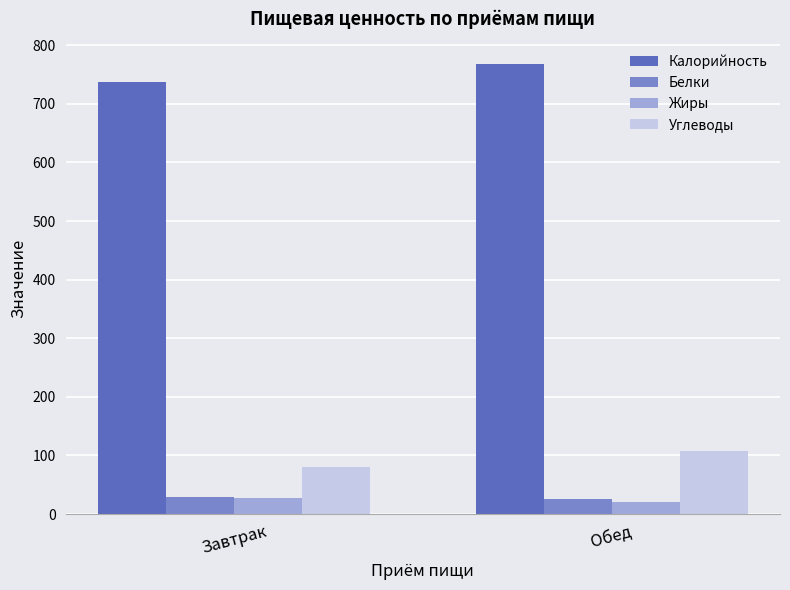

At which category is the sum across all series the highest?

Обед